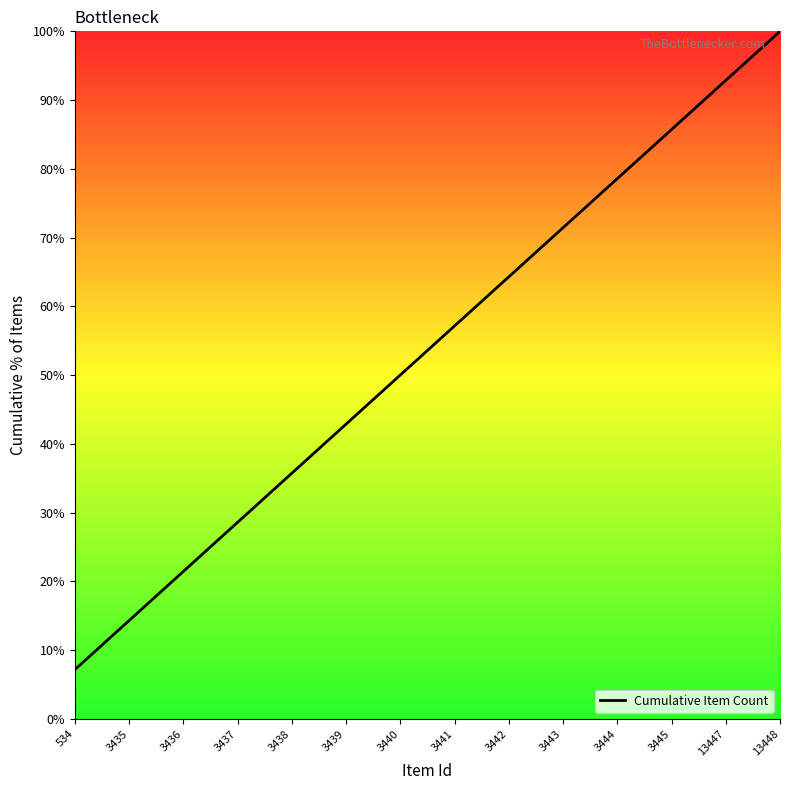

What is the average value?

53.6